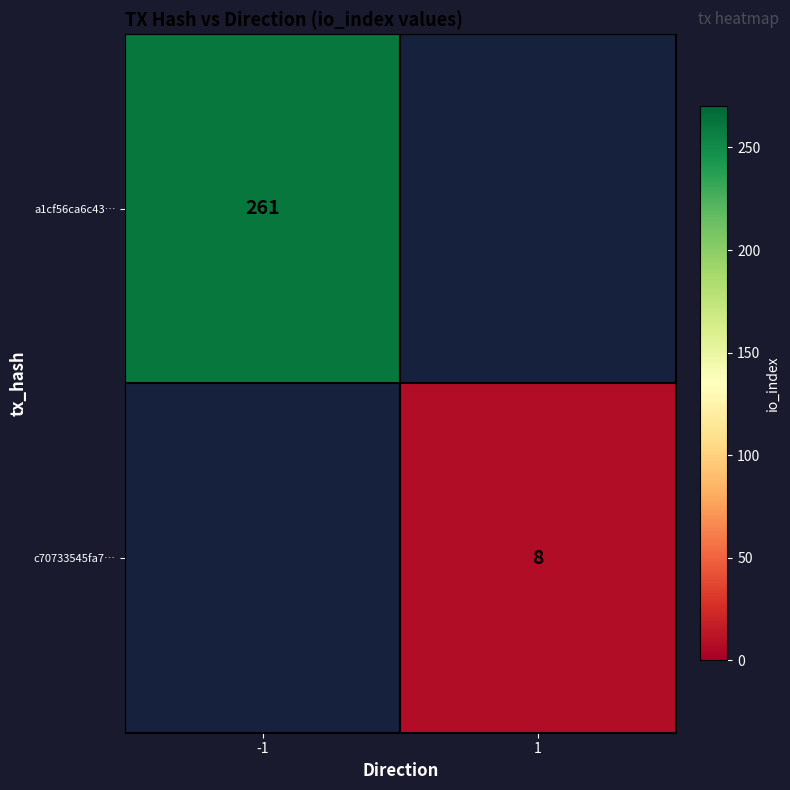

What is the maximum value shown in the chart?

261.0